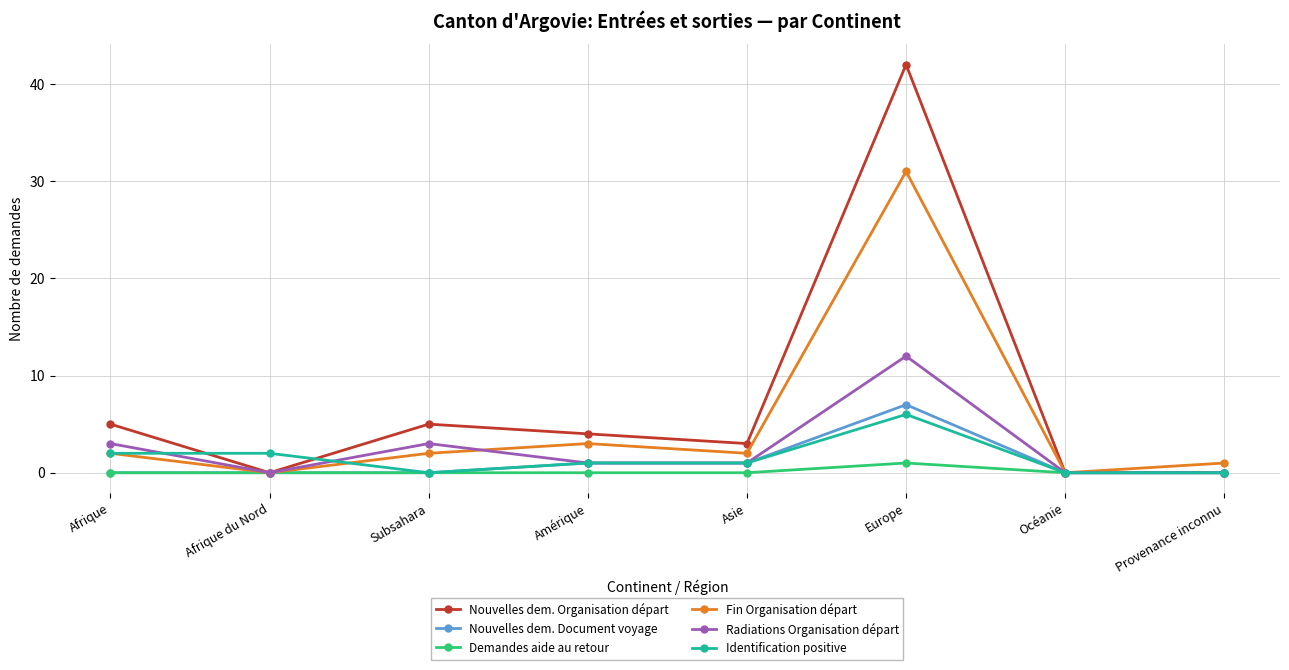

True or false: Demandes aide au retour has a value of 1 at Europe.

True